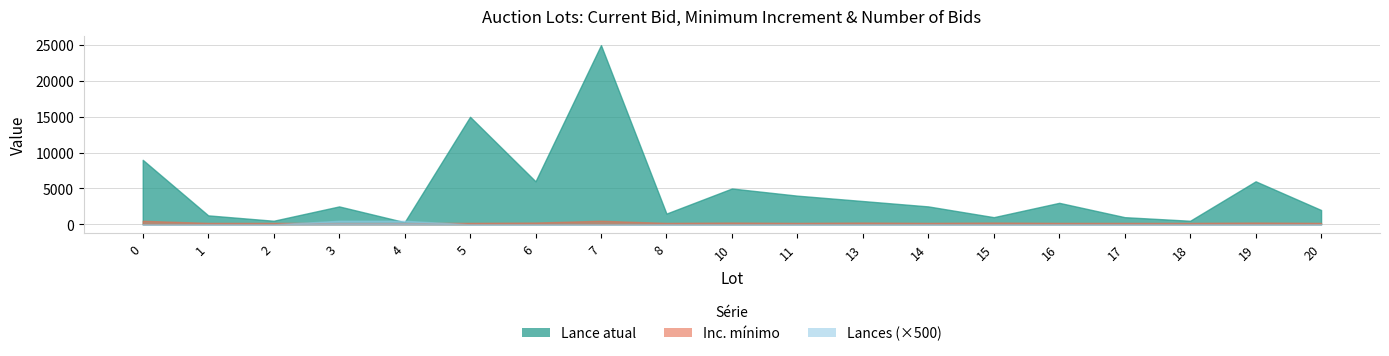

At which label does Lance atual reach its peak?

7